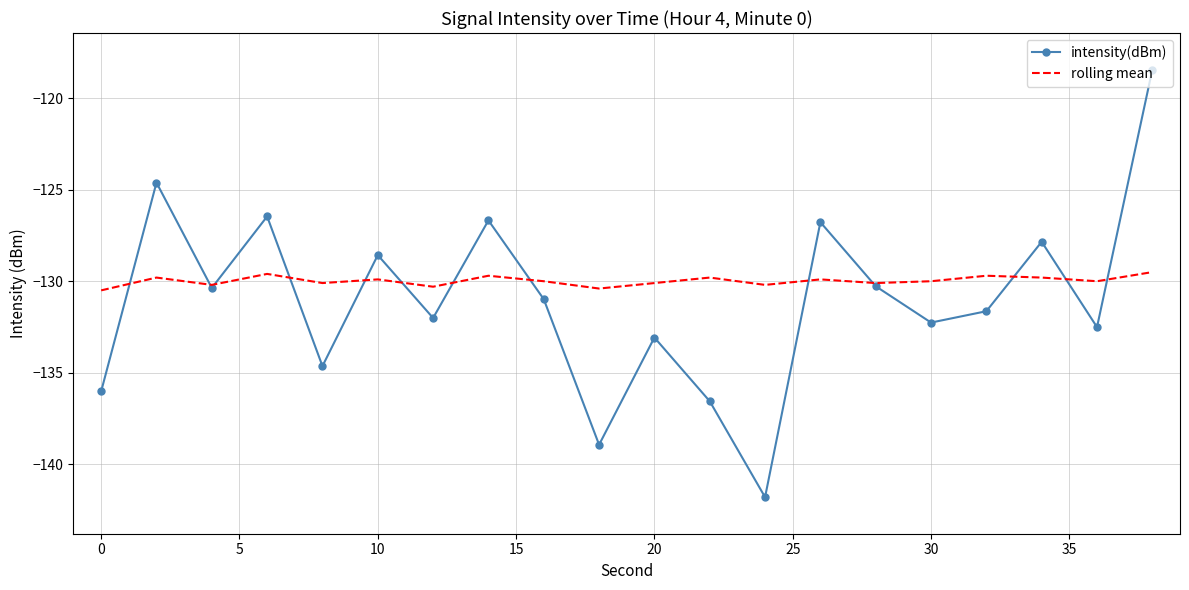

What is the minimum value for intensity(dBm)?

-141.8